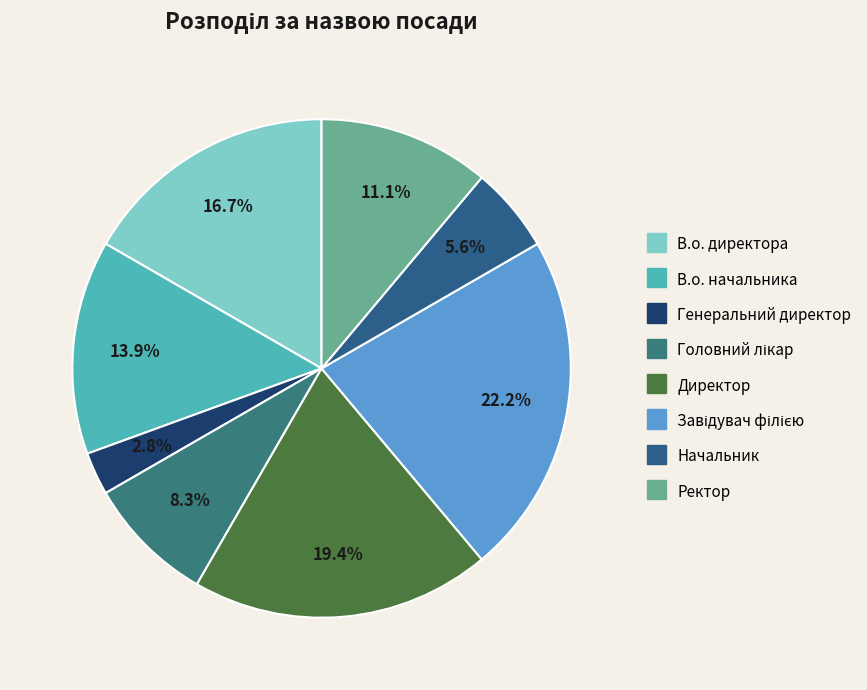

Count the number of slices in the pie.

8